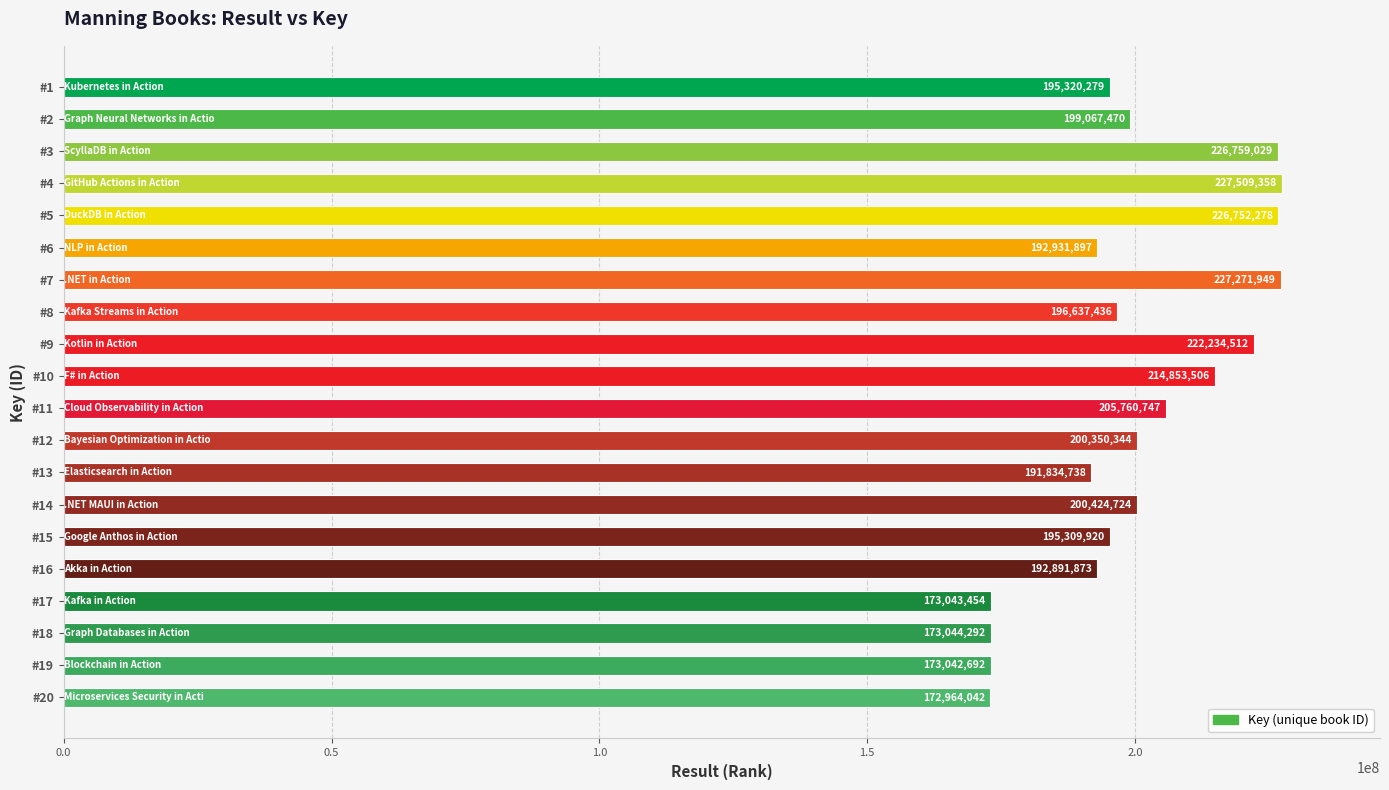

What is the value of the 1st bar from the top?

195320279